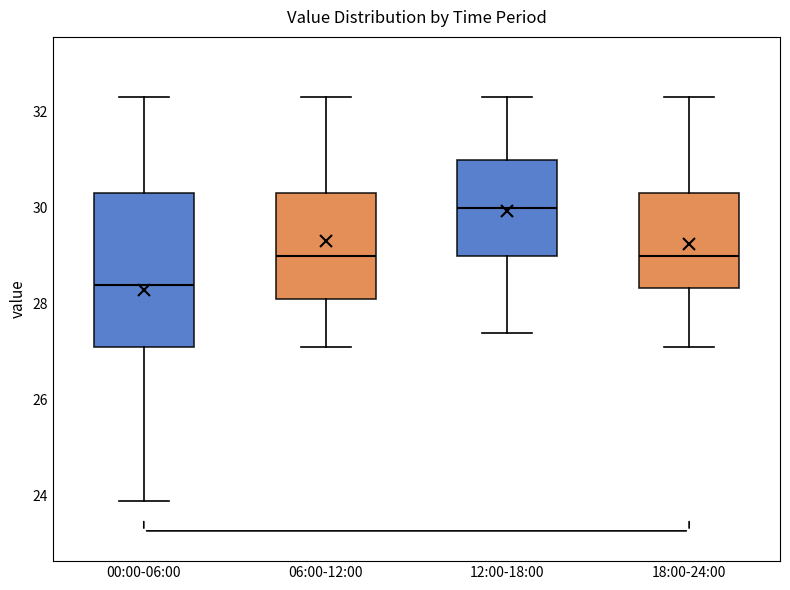

Where is the lower edge of the box for 06:00-12:00 on the y-axis? The values are not printed on the chart, so give them approximately, as read against the axis.

28.2